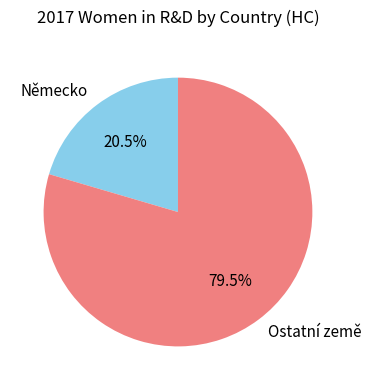

Does any single category account for the majority?

Yes